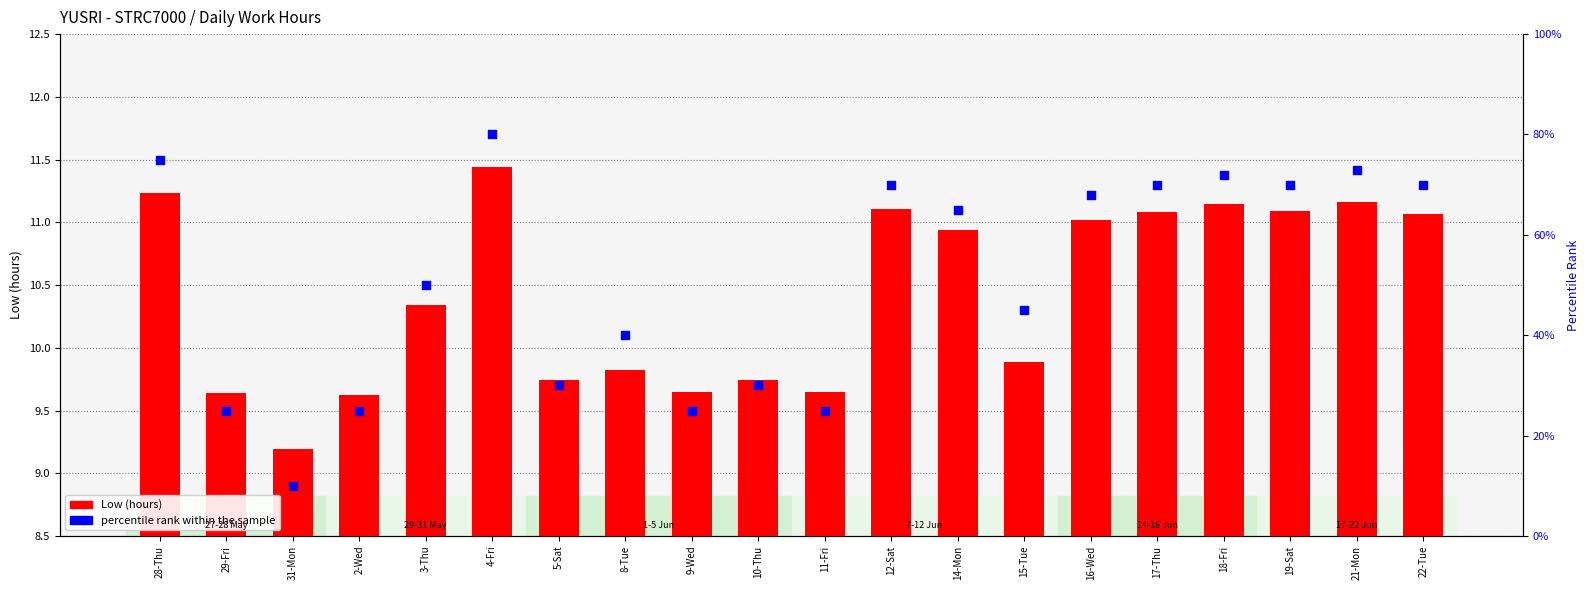

Which series contains the lowest Y value?

Low (hours)